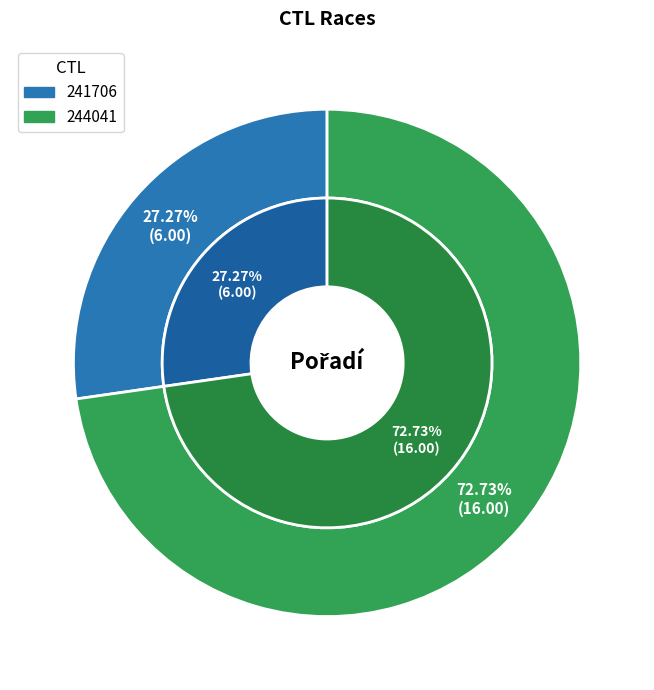

What percentage is NOT represented by 244041?

27.3%